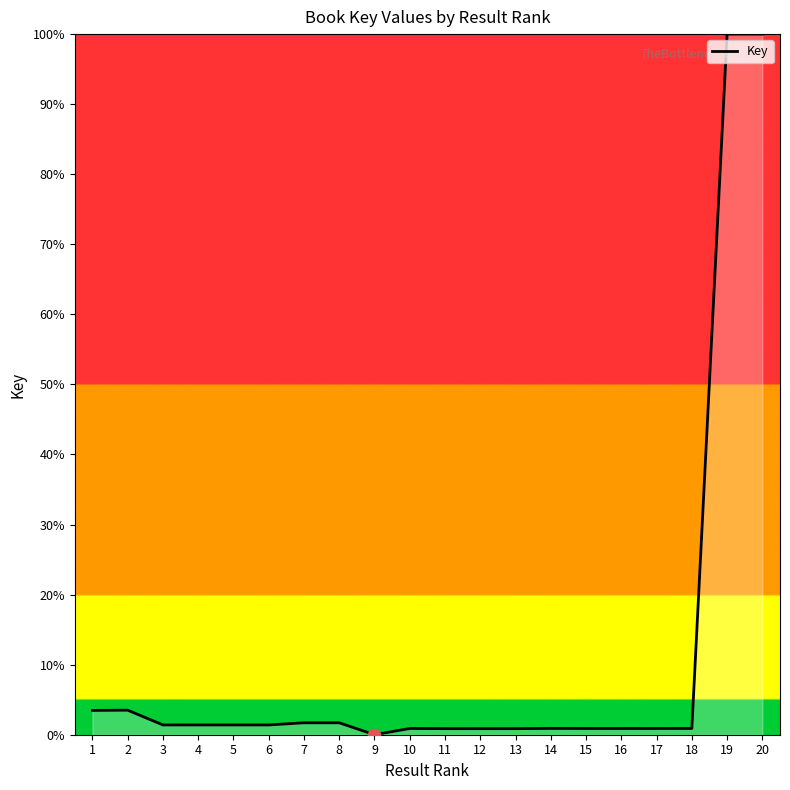

What is the change in value from 5 to 19?

+98.6